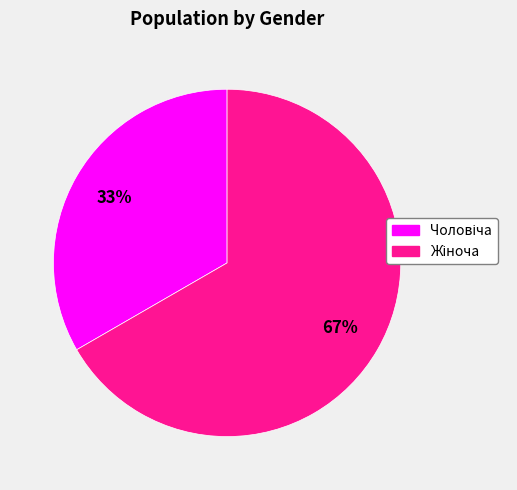

To the nearest percent, what is the average slice percentage?

50%